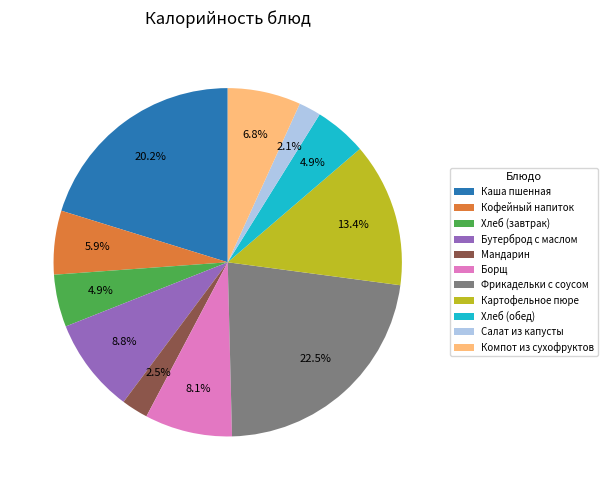

To the nearest percent, what is the combined percentage of Каша пшенная and Мандарин?

23%